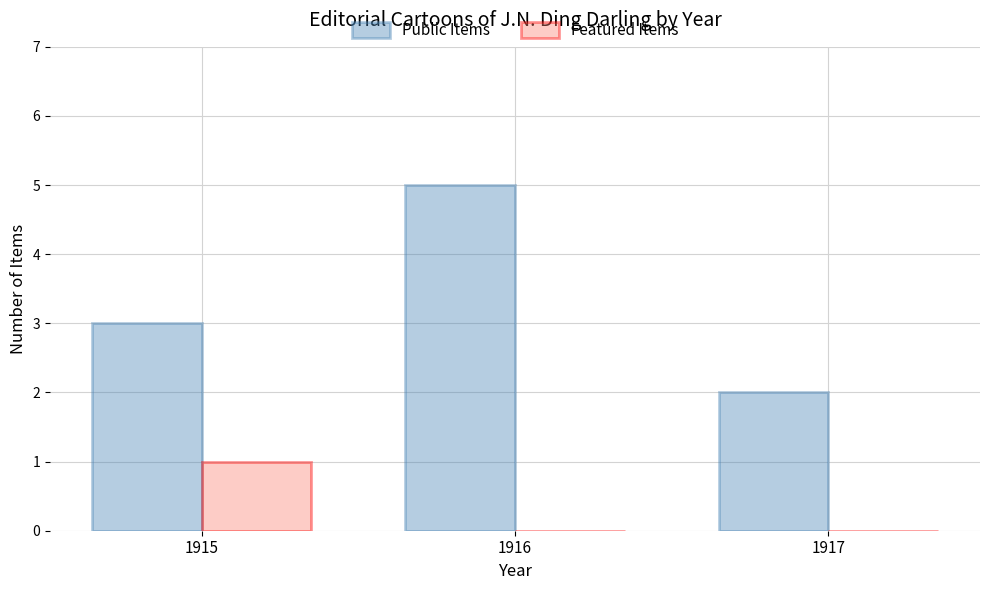

Which category has the highest value in the Public Items series?

1916